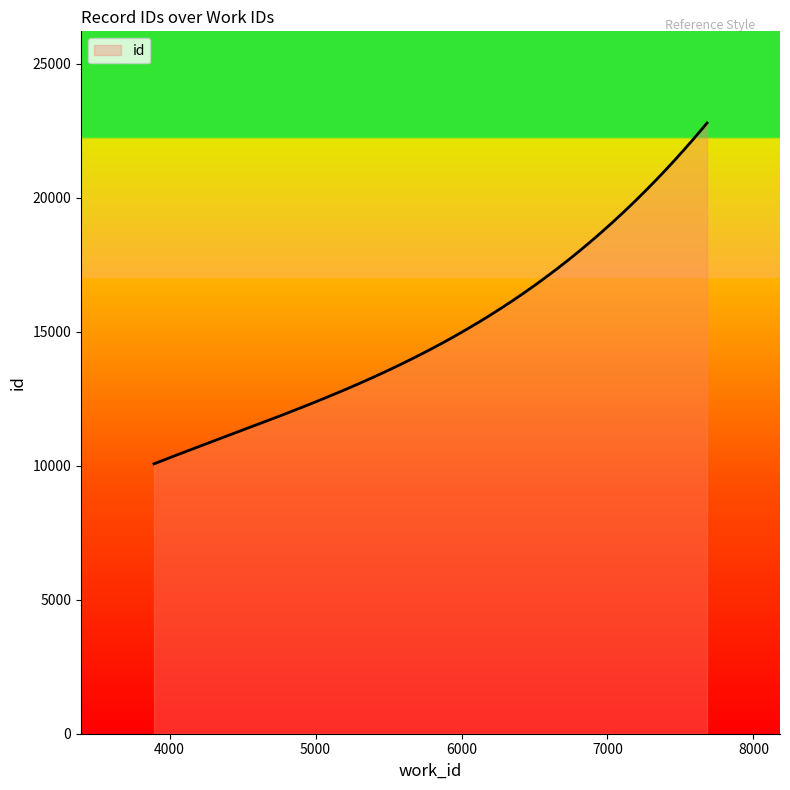

What is the minimum value shown in the chart?

10071.0